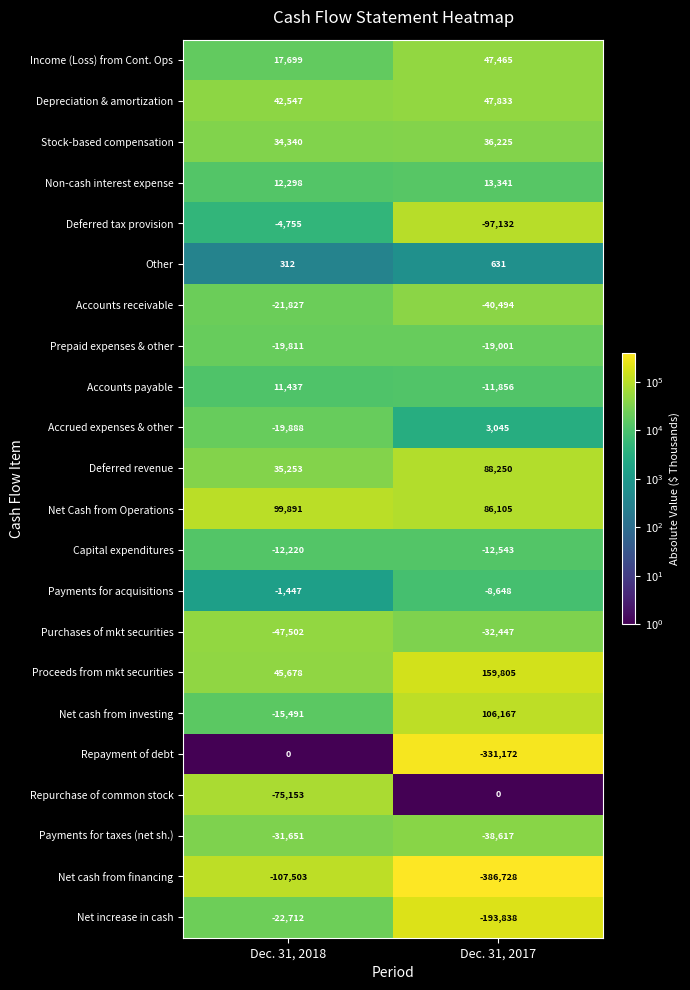

Is it true that Net cash from investing equals -15491 at Dec. 31, 2018?

True